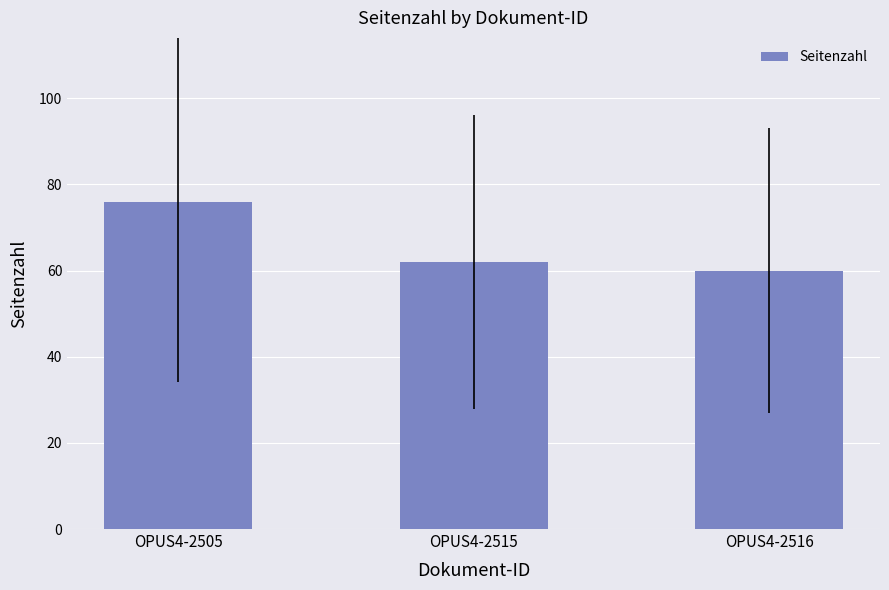

True or false: the data shows 121 at OPUS4-2505.

False